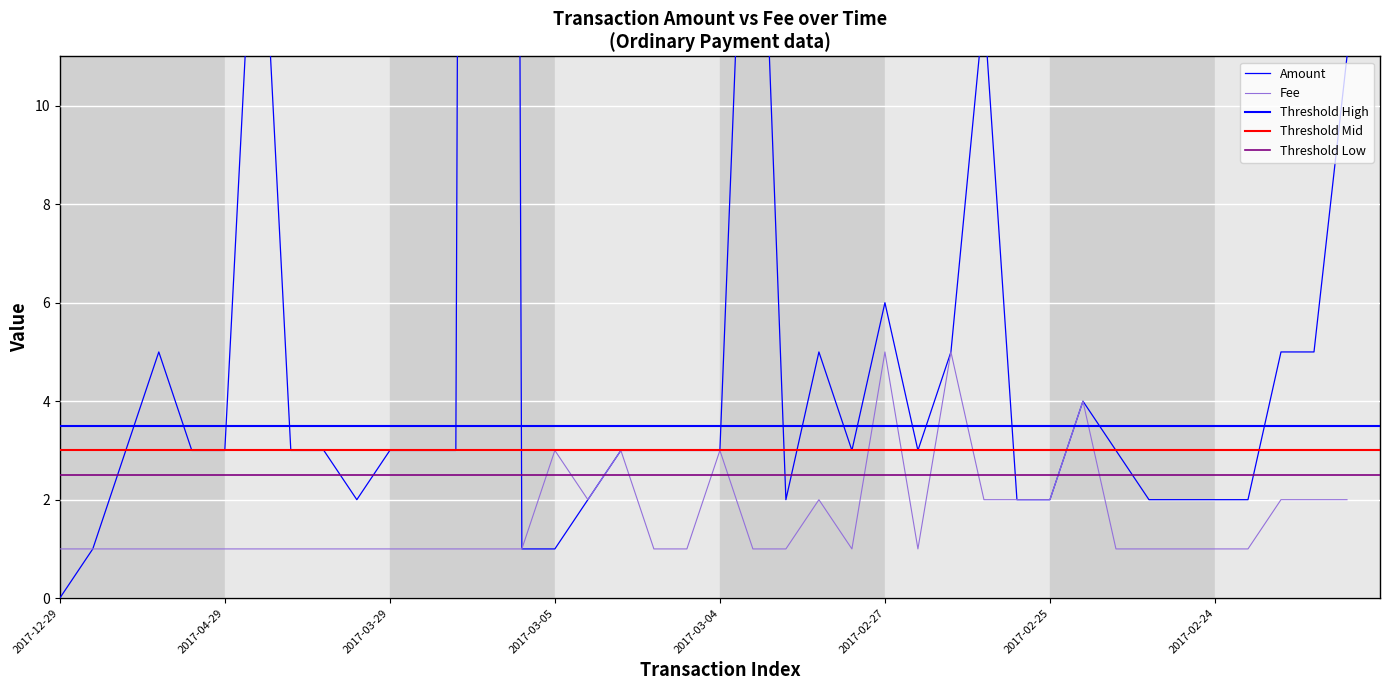

What is the maximum value for Fee?

5.0